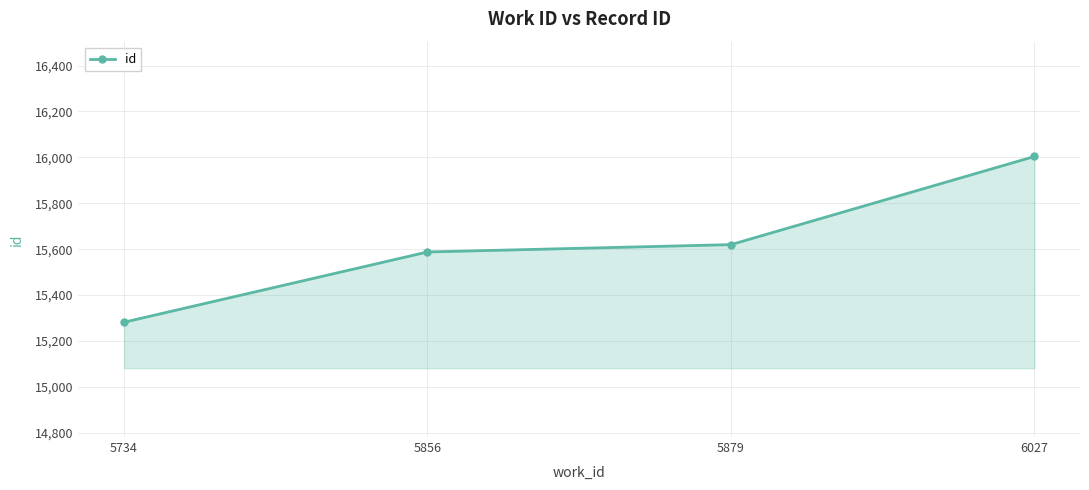

What is the change in value from 5734 to 6027?

+722